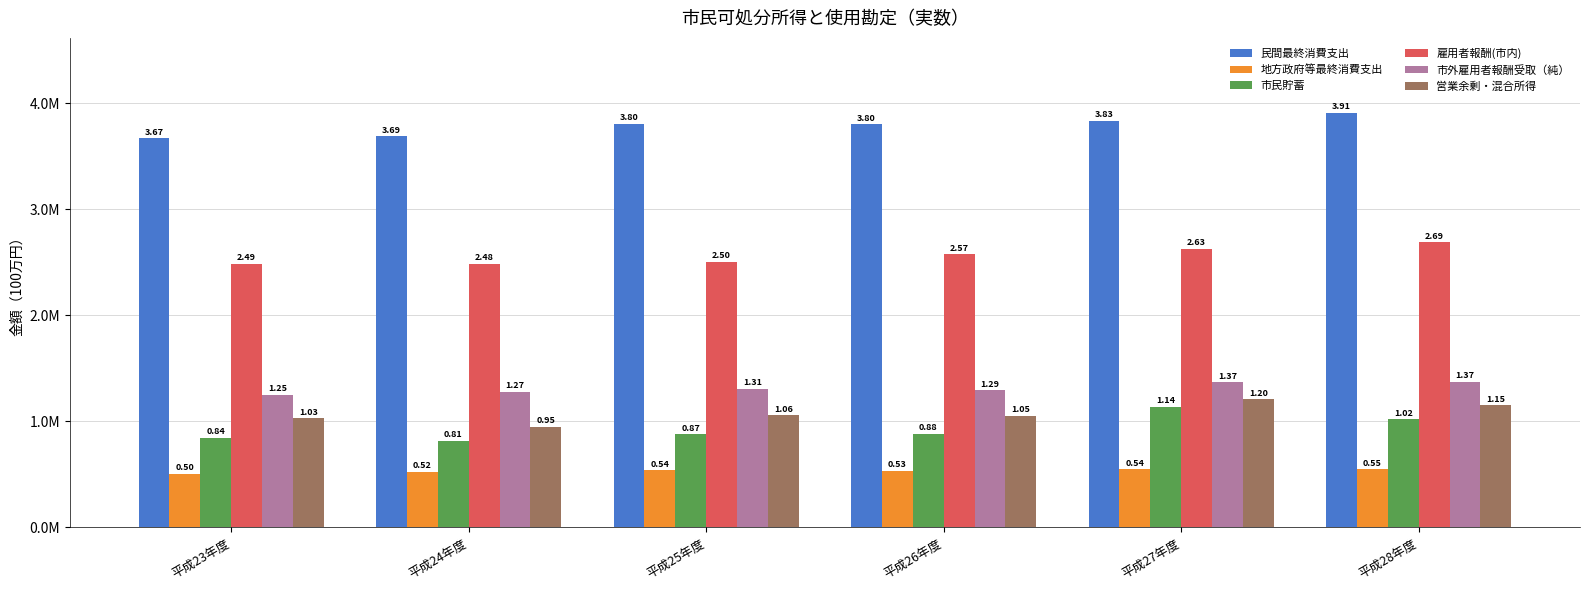

What is the difference between the maximum and minimum values in the 市外雇用者報酬受取（純） series?

124327